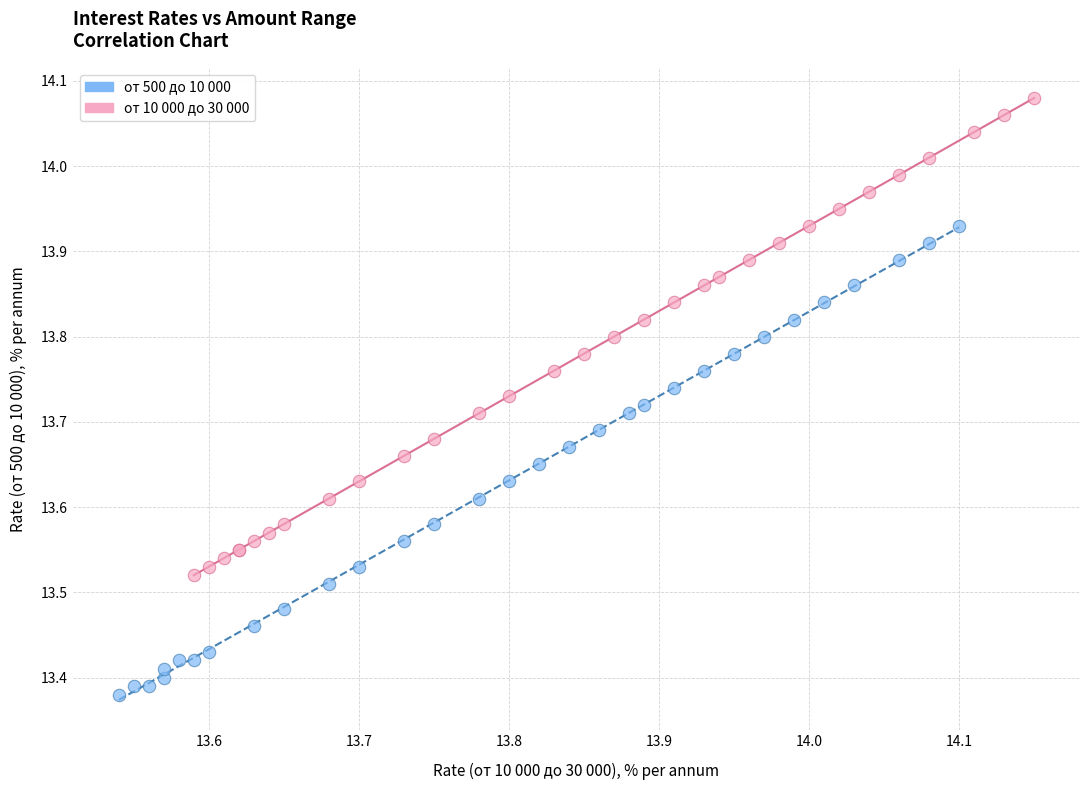

Which series reaches the maximum Y coordinate?

от 10 000 до 30 000